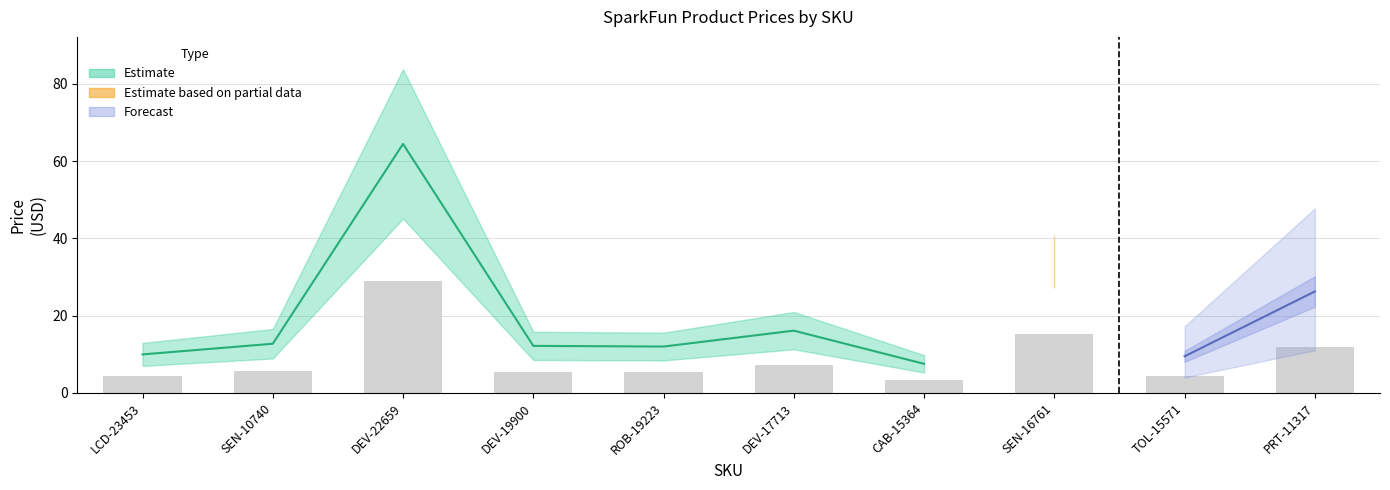

What is the average value?

20.5